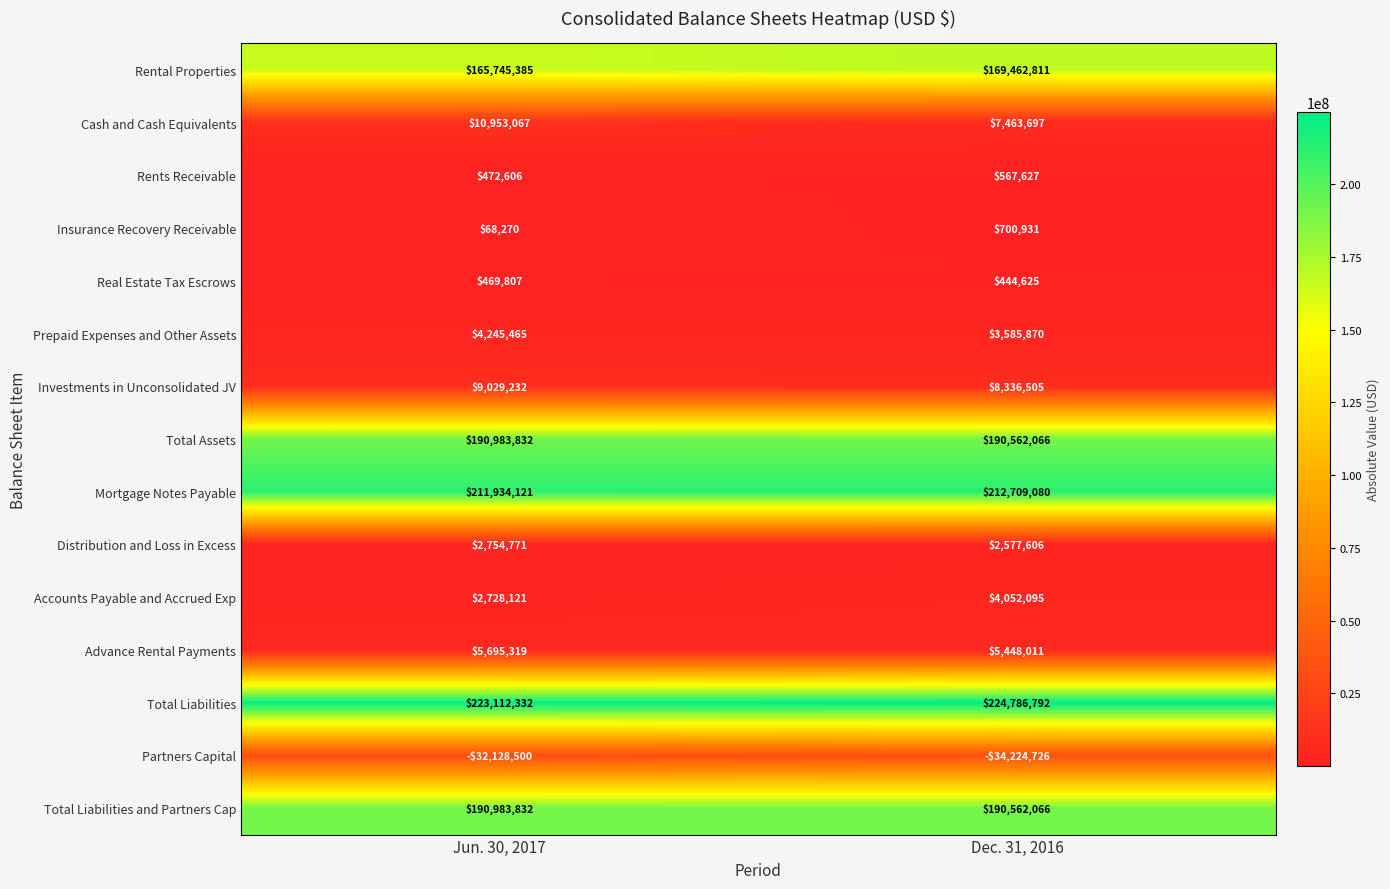

Reading right to left, extract all data points from this chart.

Rental Properties: Dec. 31, 2016=169462811	Jun. 30, 2017=165745385
Cash and Cash Equivalents: Dec. 31, 2016=7463697	Jun. 30, 2017=10953067
Rents Receivable: Dec. 31, 2016=567627	Jun. 30, 2017=472606
Insurance Recovery Receivable: Dec. 31, 2016=700931	Jun. 30, 2017=68270
Real Estate Tax Escrows: Dec. 31, 2016=444625	Jun. 30, 2017=469807
Prepaid Expenses and Other Assets: Dec. 31, 2016=3585870	Jun. 30, 2017=4245465
Investments in Unconsolidated JV: Dec. 31, 2016=8336505	Jun. 30, 2017=9029232
Total Assets: Dec. 31, 2016=190562066	Jun. 30, 2017=190983832
Mortgage Notes Payable: Dec. 31, 2016=212709080	Jun. 30, 2017=211934121
Distribution and Loss in Excess: Dec. 31, 2016=2577606	Jun. 30, 2017=2754771
Accounts Payable and Accrued Exp: Dec. 31, 2016=4052095	Jun. 30, 2017=2728121
Advance Rental Payments: Dec. 31, 2016=5448011	Jun. 30, 2017=5695319
Total Liabilities: Dec. 31, 2016=224786792	Jun. 30, 2017=223112332
Partners Capital: Dec. 31, 2016=-34224726	Jun. 30, 2017=-32128500
Total Liabilities and Partners Cap: Dec. 31, 2016=190562066	Jun. 30, 2017=190983832